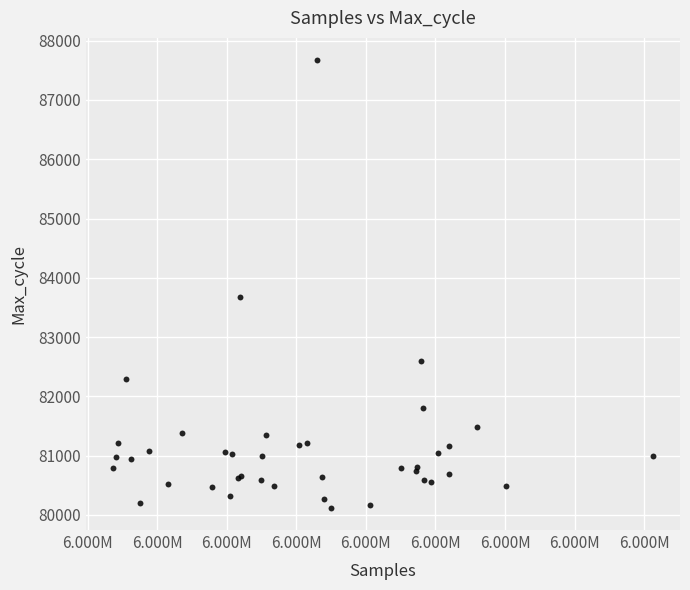

What Y value in the scatter plot is closest to 83896?

83669